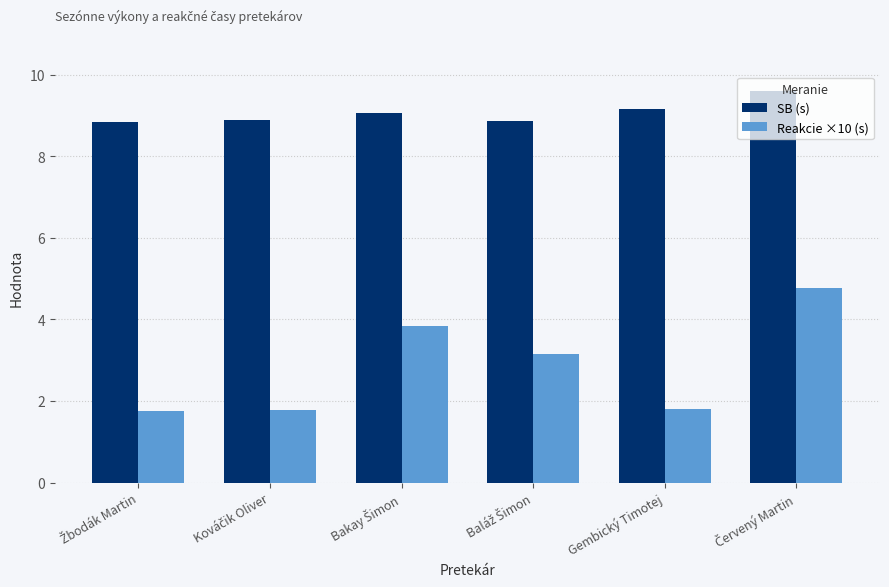

Does the chart contain any negative values?

No